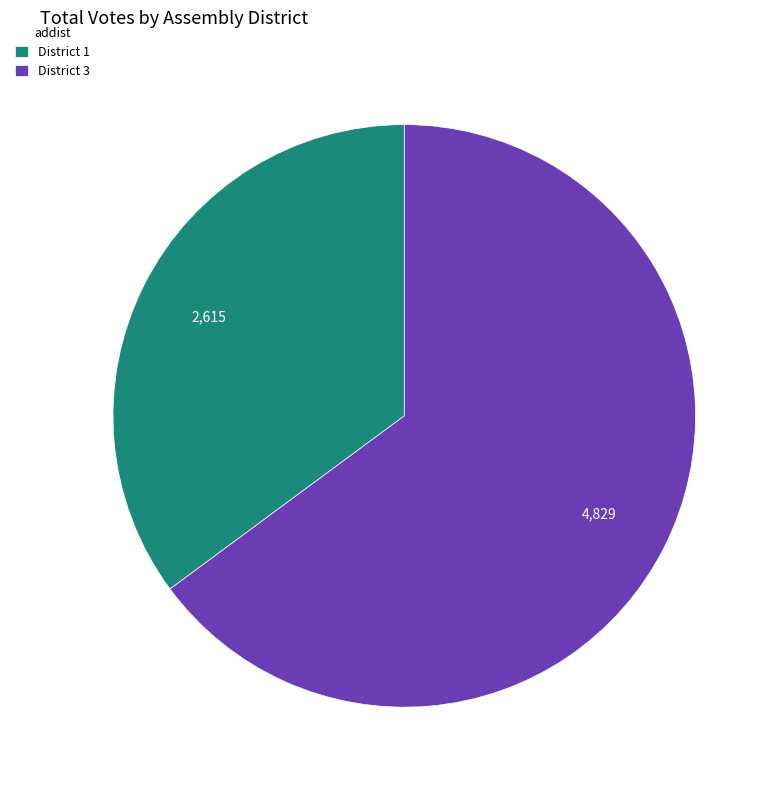

Does any single category account for the majority?

Yes